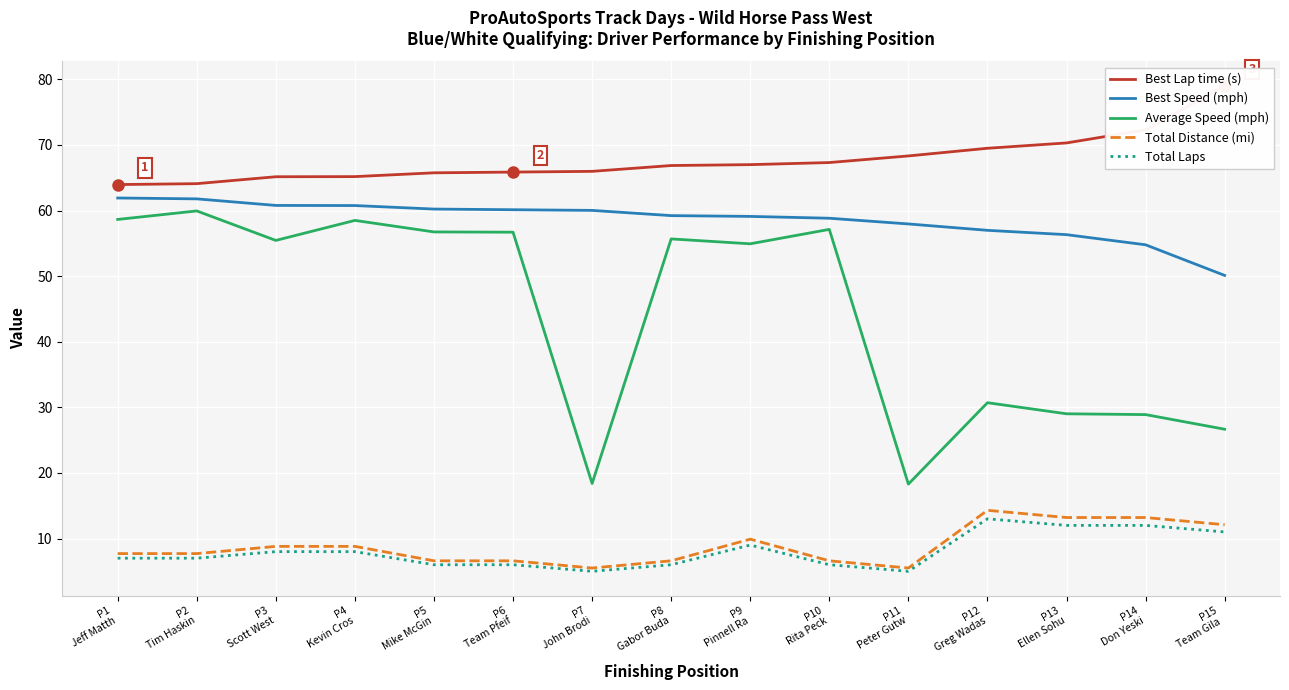

What is the difference between the maximum and second lowest values in the Best Lap time (s) series?

14.9